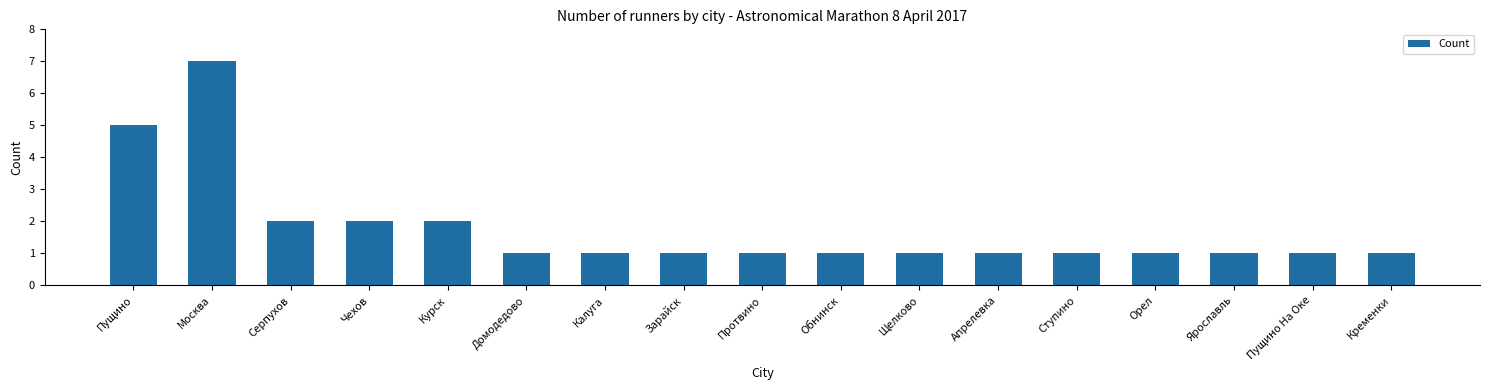

Between Чехов and Калуга, which is larger?

Чехов